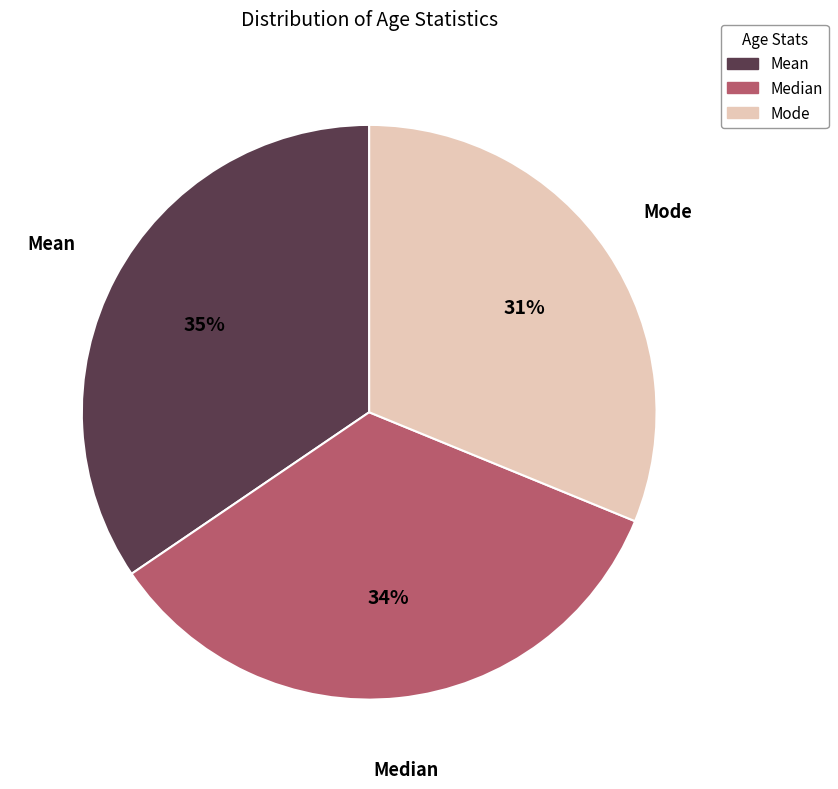

Between Median and Mode, which is larger?

Median